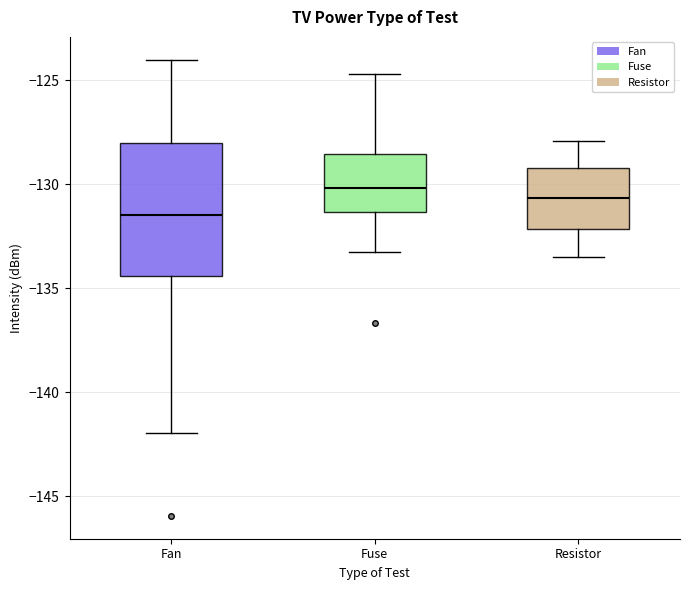

Where is the upper edge of the box for Resistor on the y-axis? The values are not printed on the chart, so give them approximately, as read against the axis.

-129.0